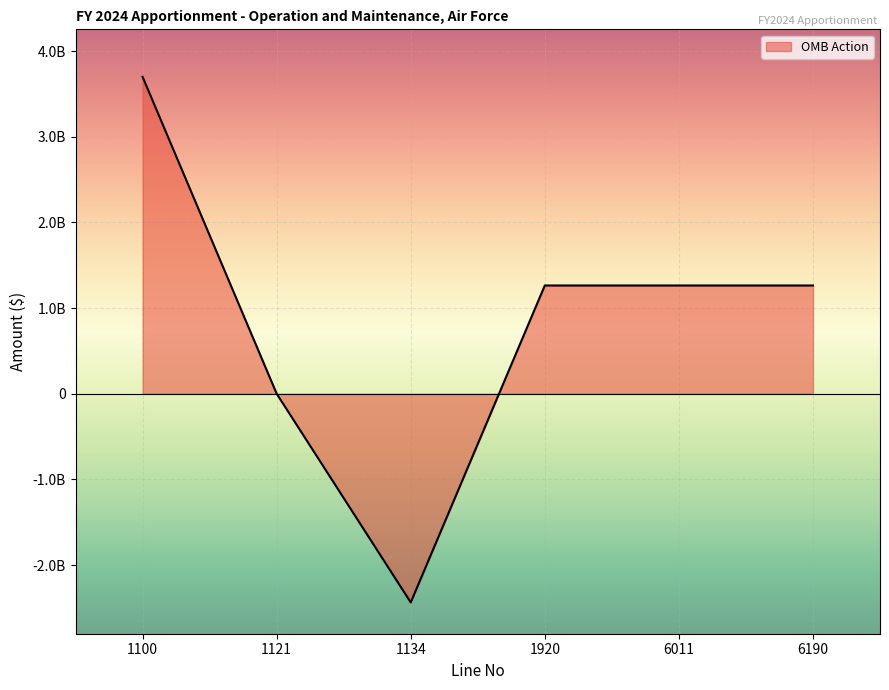

Does the chart have visible grid lines?

Yes